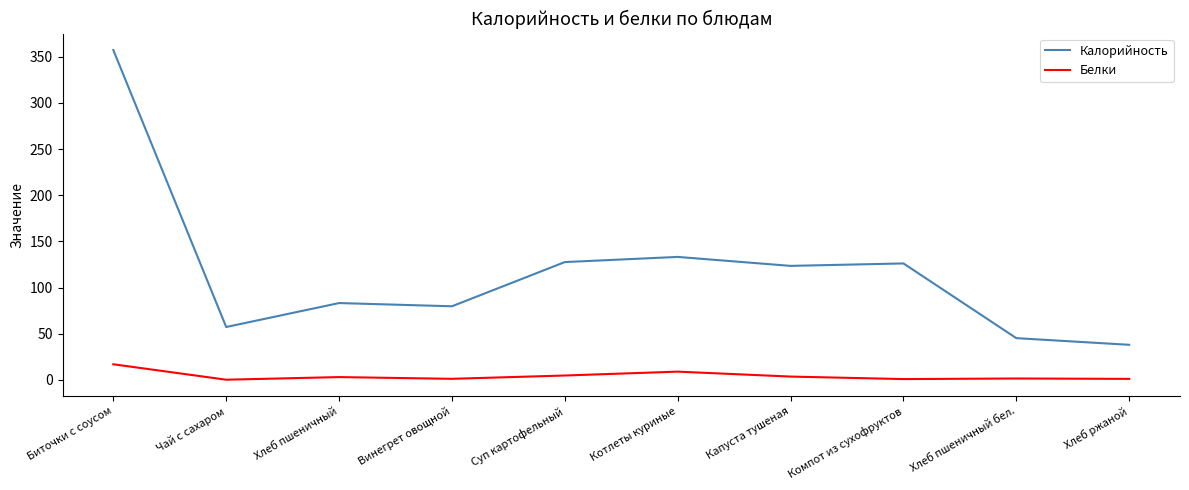

What value does the Белки series have at Капуста тушеная?

3.6